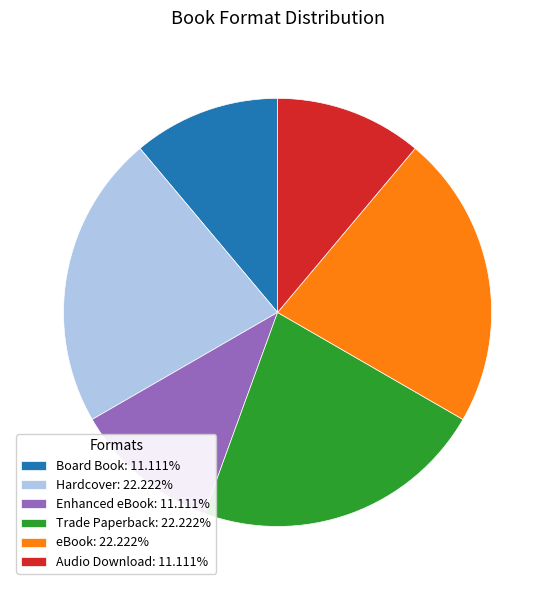

Approximately how many times larger is the value at eBook: 22.222% compared to Audio Download: 11.111%?

2.0